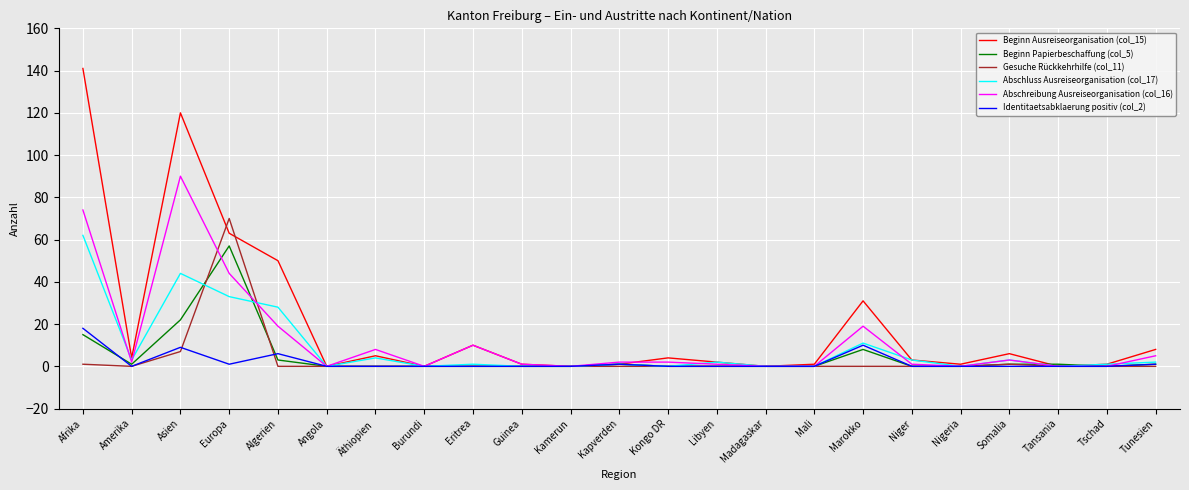

The value of Abschreibung Ausreiseorganisation (col_16) at Burundi is 52. True or false?

False